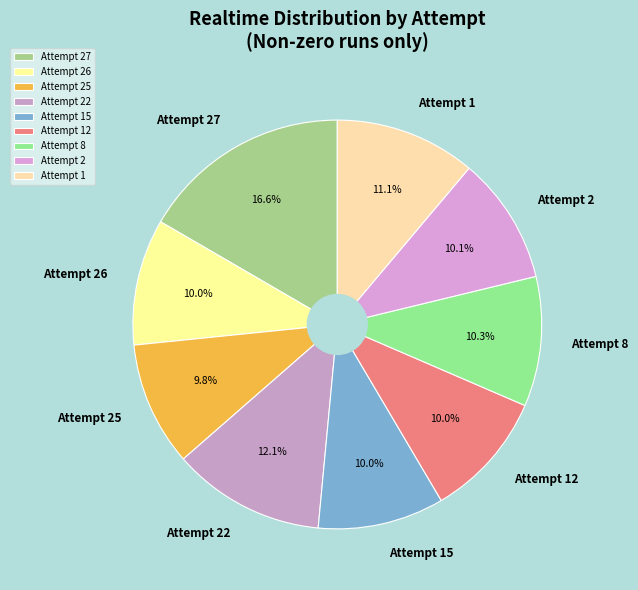

Is Attempt 12 the majority of the pie?

No